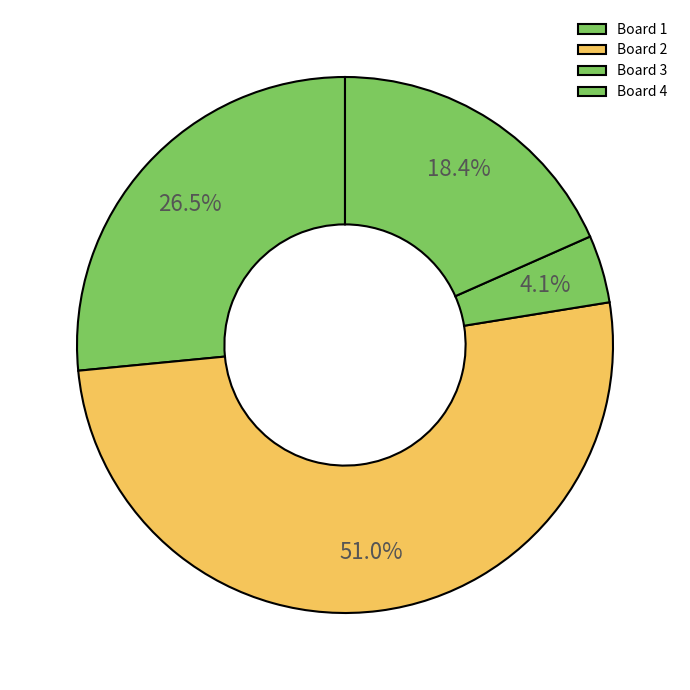

Rank the categories by value from highest to lowest.

Board 2, Board 1, Board 4, Board 3